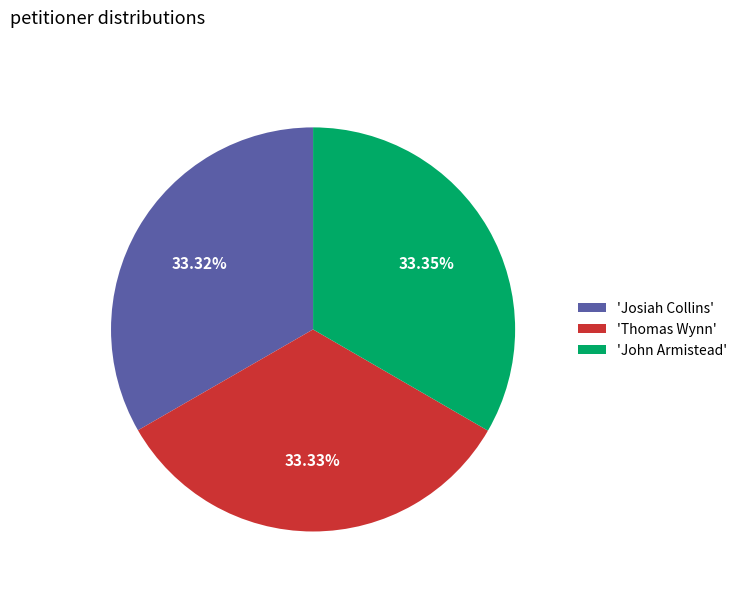

What is the ratio of the value at 'Josiah Collins' to the value at 'John Armistead'?

1.0